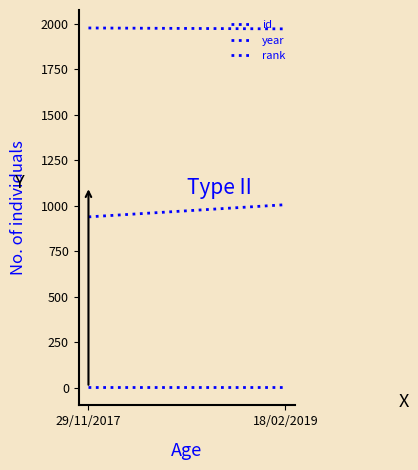

What is the maximum value for id?

1006